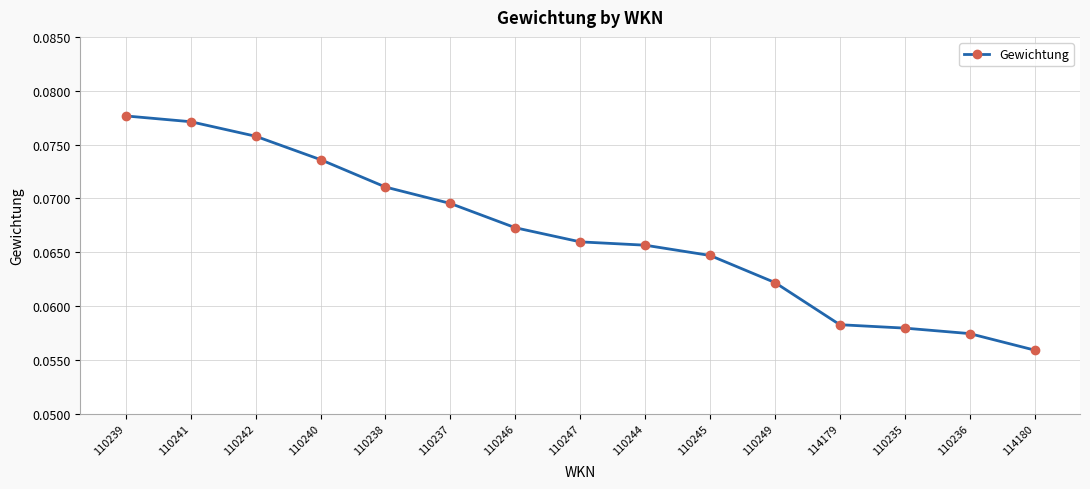

True or false: the data shows 0.0 at 110240.

False